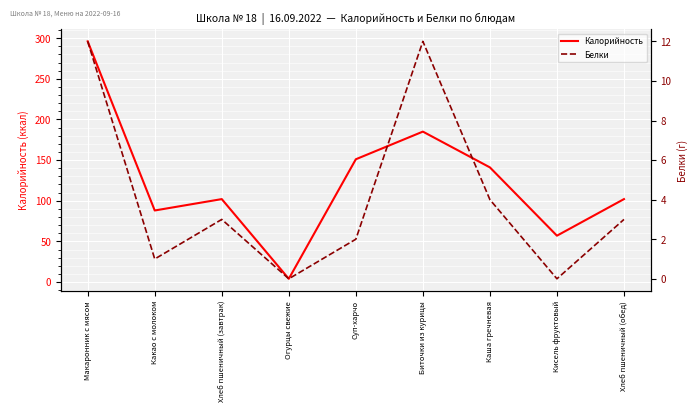

The value of Белки at Макаронник с мясом is 12. True or false?

True